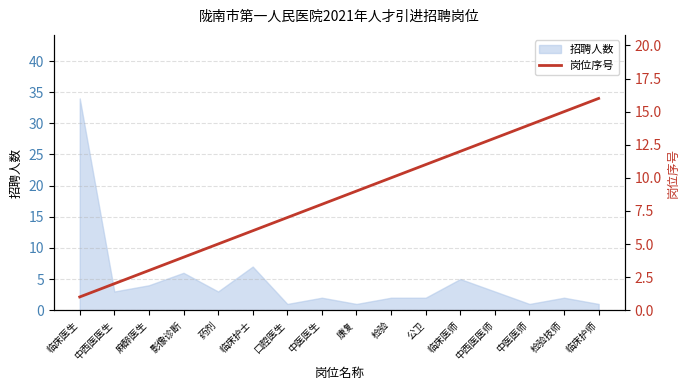

What is the label of the 13th point from the right?

影像诊断